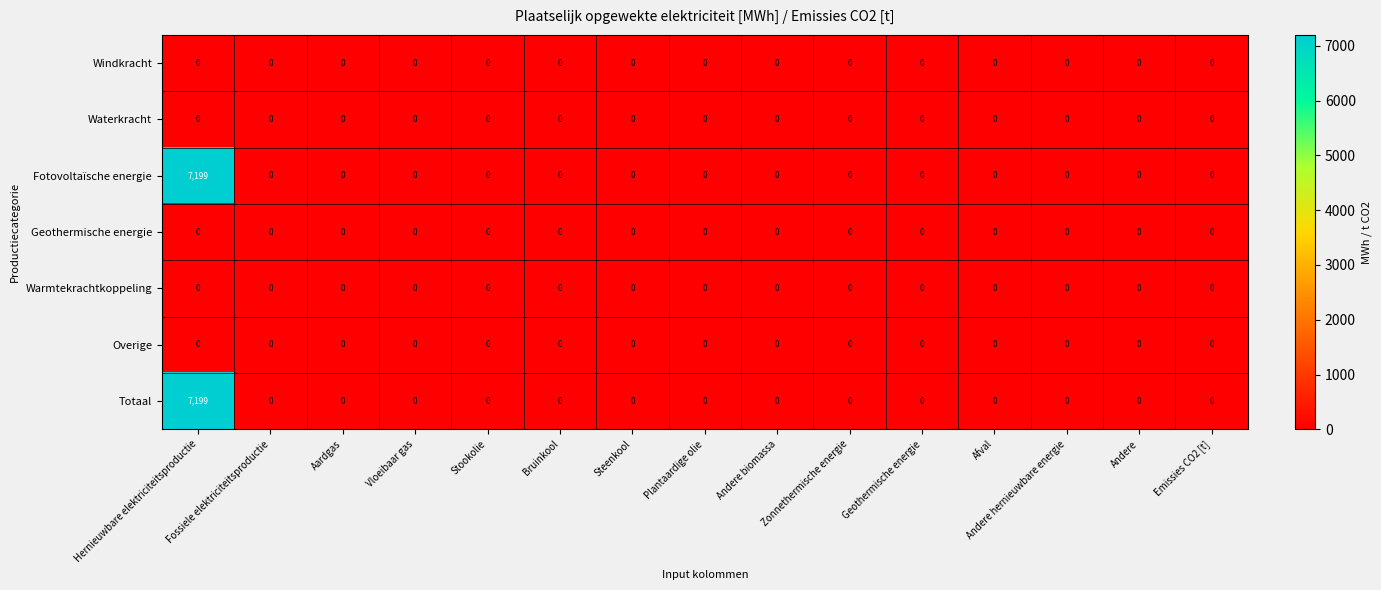

What is the greatest value displayed?

7199